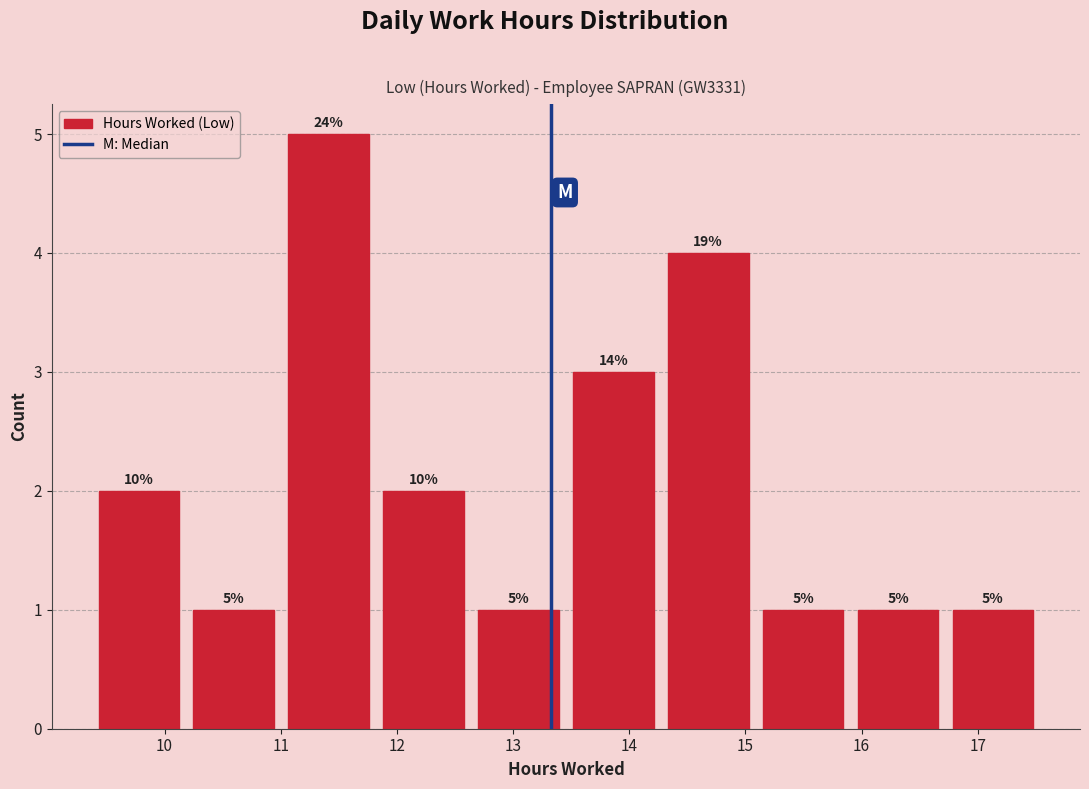

Over which range of the x-axis is the bar tallest?

11.0 to 11.8